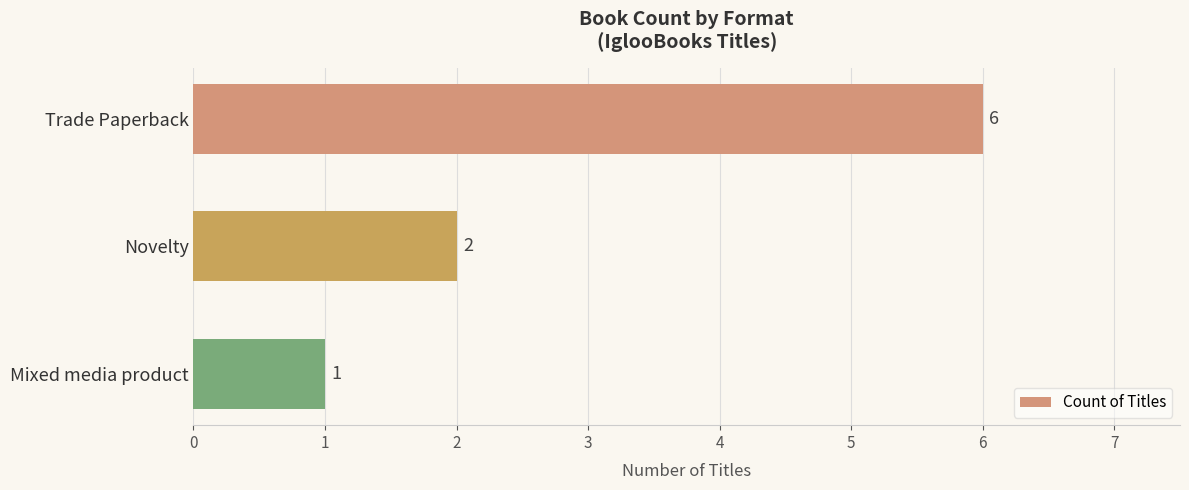

The chart shows a value of 1 at Mixed media product. True or false?

True